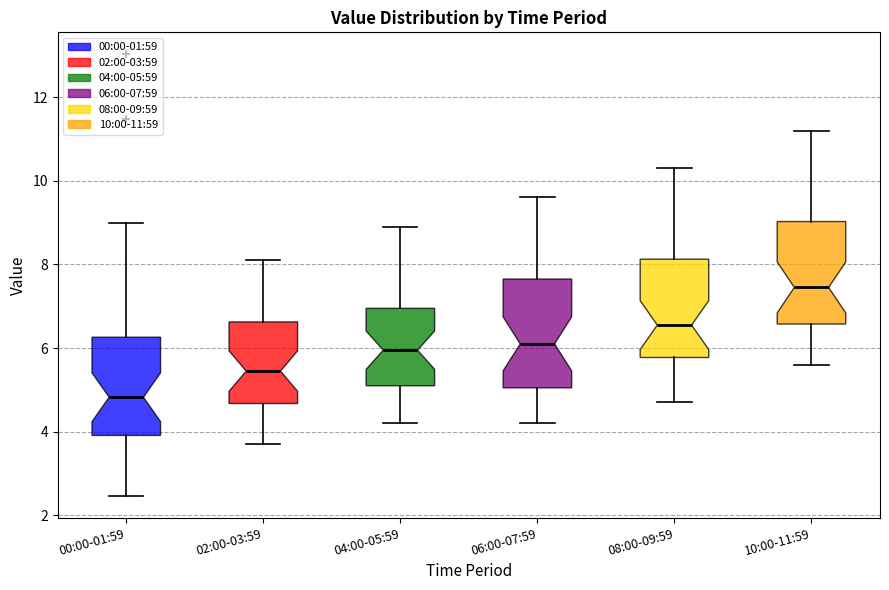

Reading left to right, read every box against the y-axis: the position of its median line, the range the box covers, and the ends of its whiskers. The values are not printed on the chart, so give them approximately, as read against the axis.

00:00-01:59: median 4.8, box 4.0 to 6.2, whiskers 2.4 to 9.0
02:00-03:59: median 5.4, box 4.6 to 6.6, whiskers 3.8 to 8.2
04:00-05:59: median 6.0, box 5.2 to 7.0, whiskers 4.2 to 9.0
06:00-07:59: median 6.2, box 5.0 to 7.6, whiskers 4.2 to 9.6
08:00-09:59: median 6.6, box 5.8 to 8.2, whiskers 4.8 to 10.4
10:00-11:59: median 7.4, box 6.6 to 9.0, whiskers 5.6 to 11.2